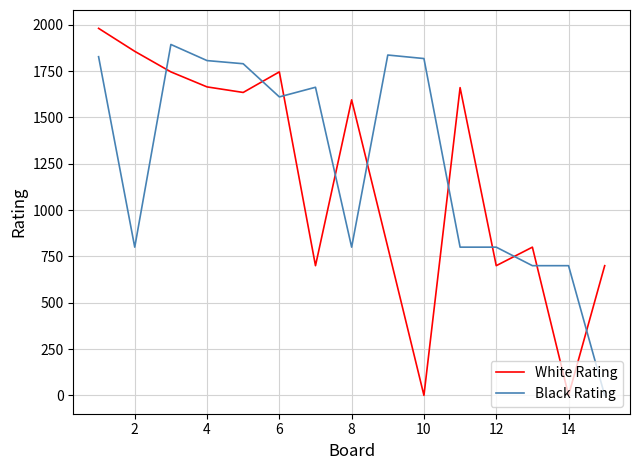

What is the difference between the maximum and minimum values in the White Rating series?

1981